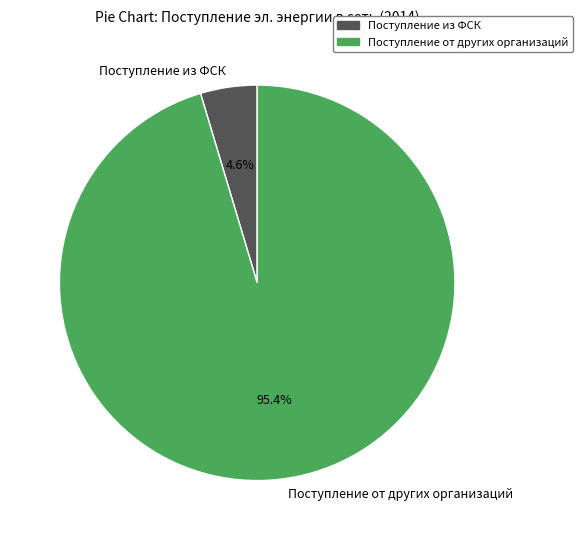

Does Поступление от других организаций represent more than half of the total?

Yes